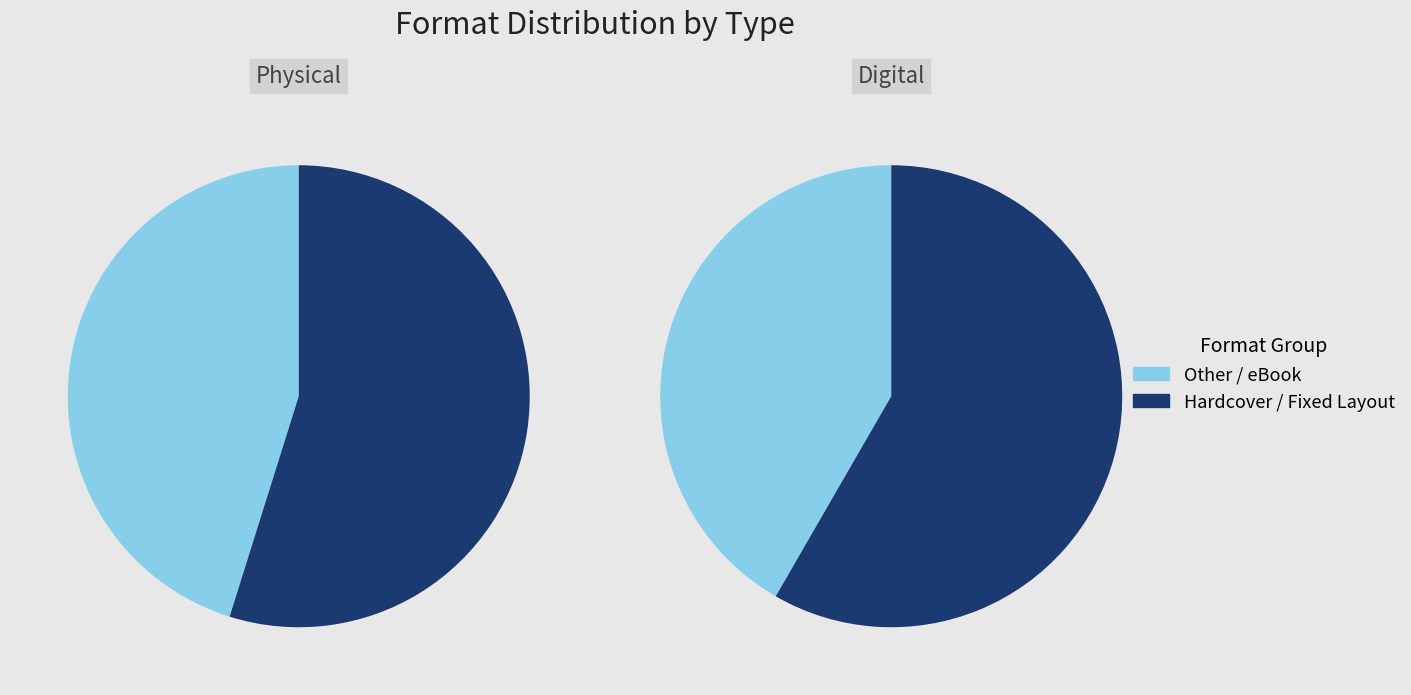

Is Audio Download the majority of the pie?

No